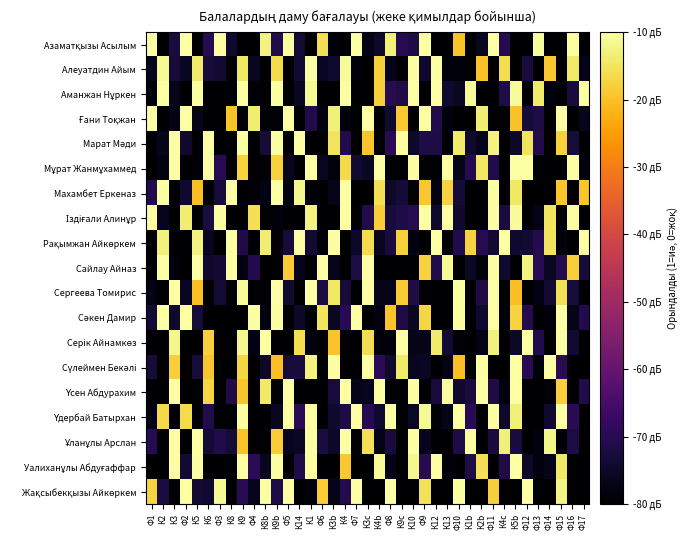

Between К2 and Ф16, which is larger?

Ф16